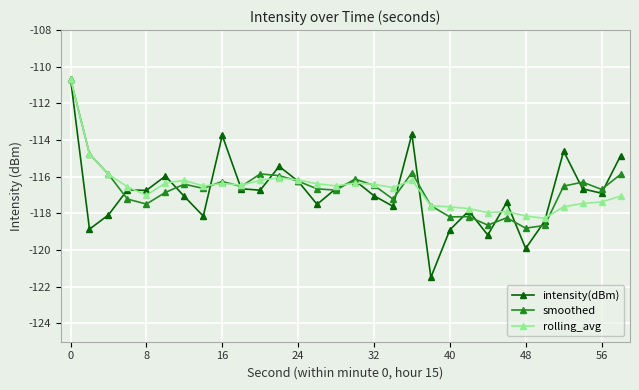

Does the chart have visible grid lines?

Yes